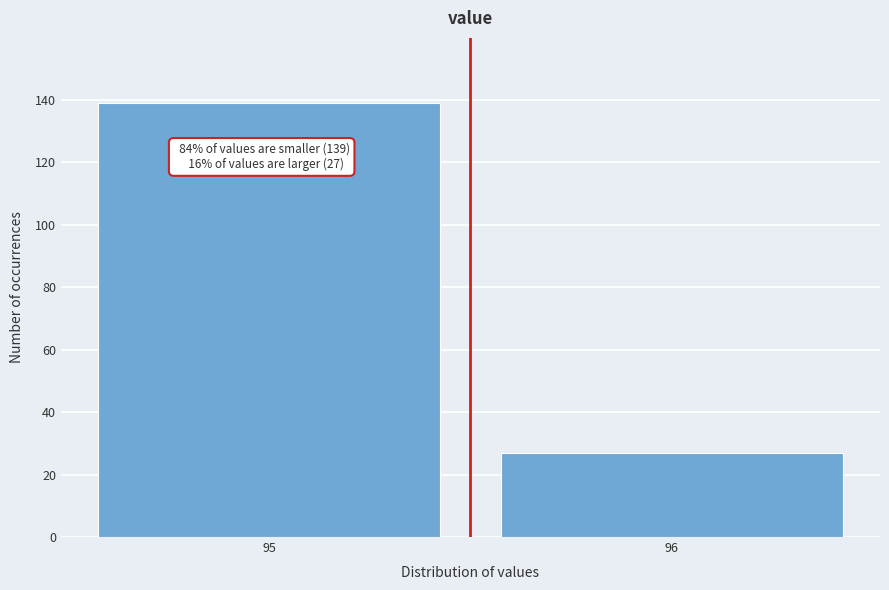

Reading right to left, what are all the values shown in this chart?

27	139